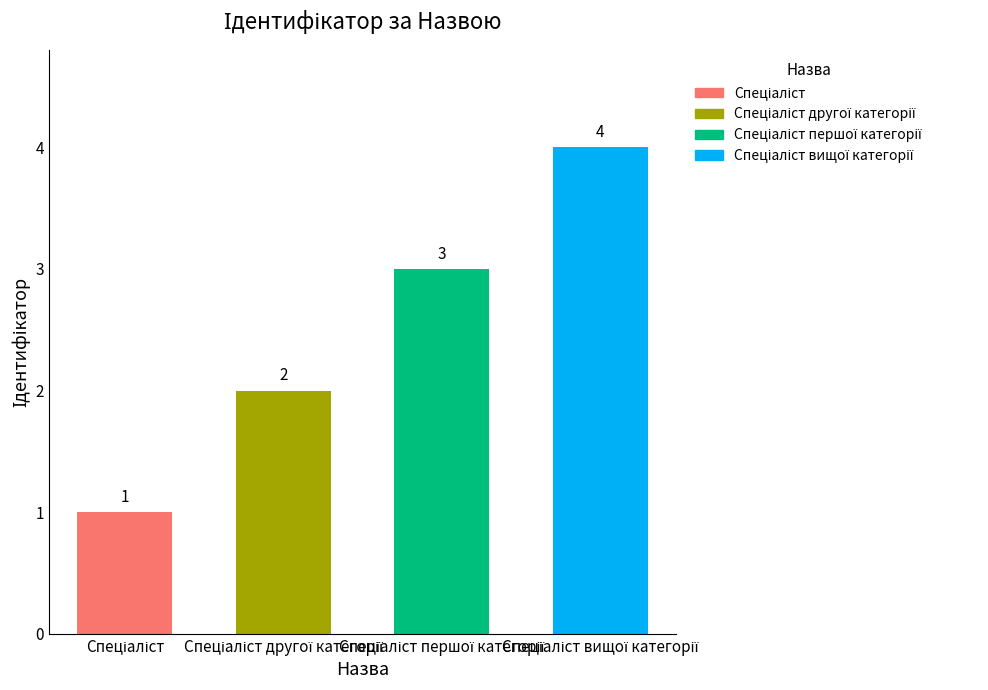

Reading left to right, list all the values displayed in this chart.

1	2	3	4